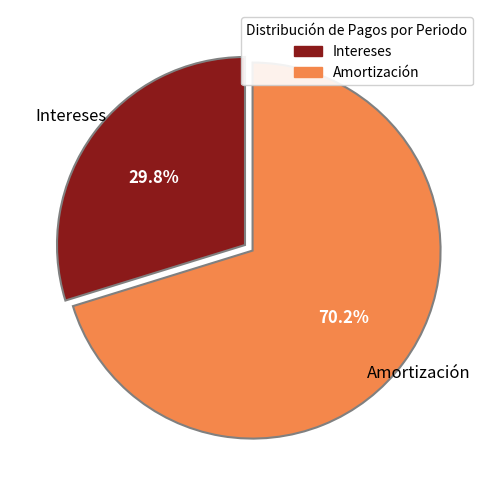

How much of the chart is everything except Intereses?

70.2%